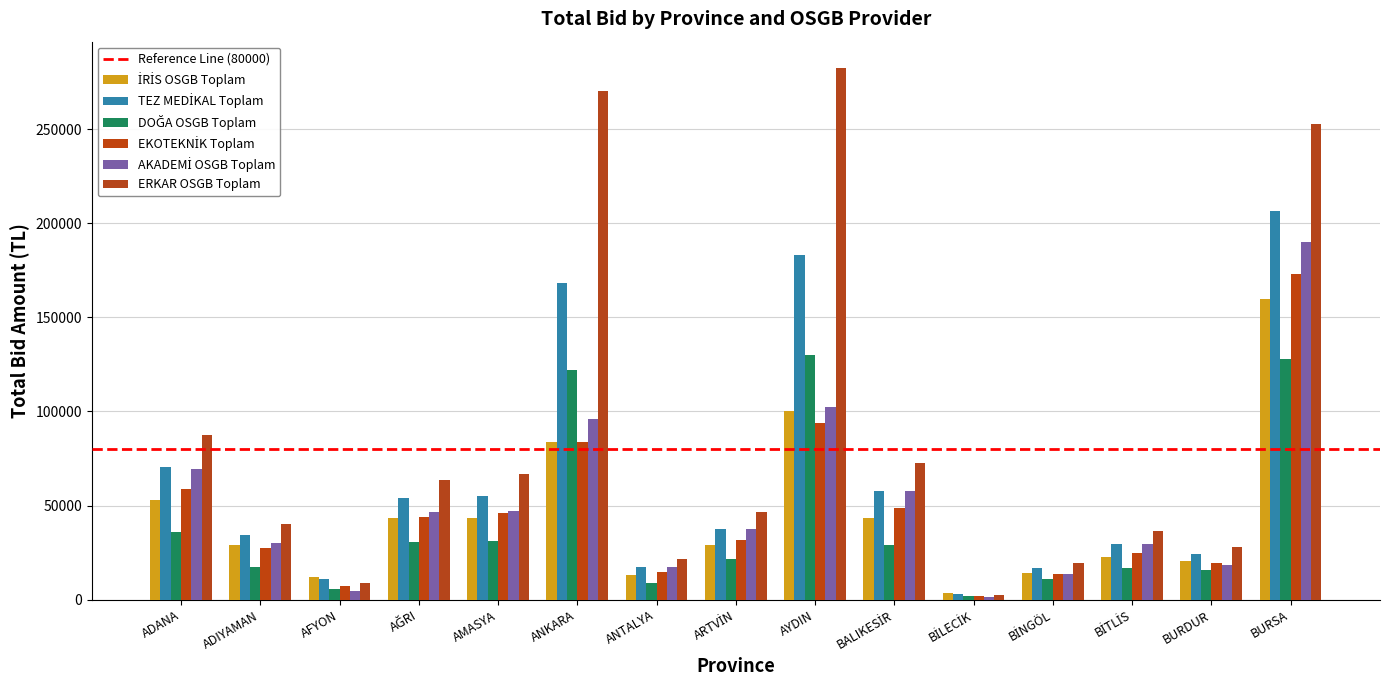

What is the spread (max minus min) of values at ANTALYA?

13132.8